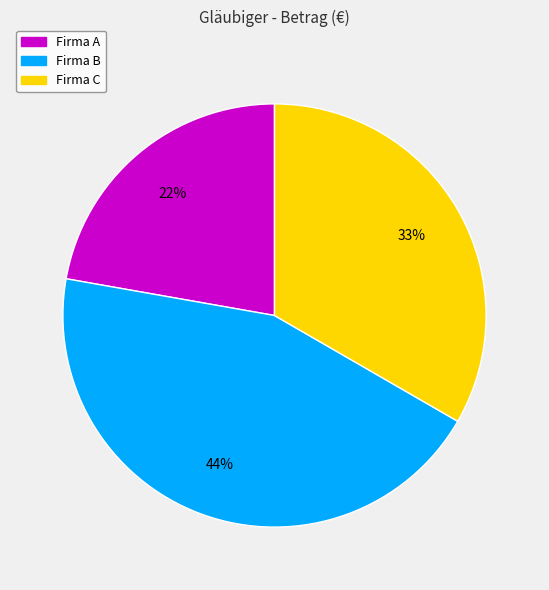

To the nearest percent, what is the average slice percentage?

33%